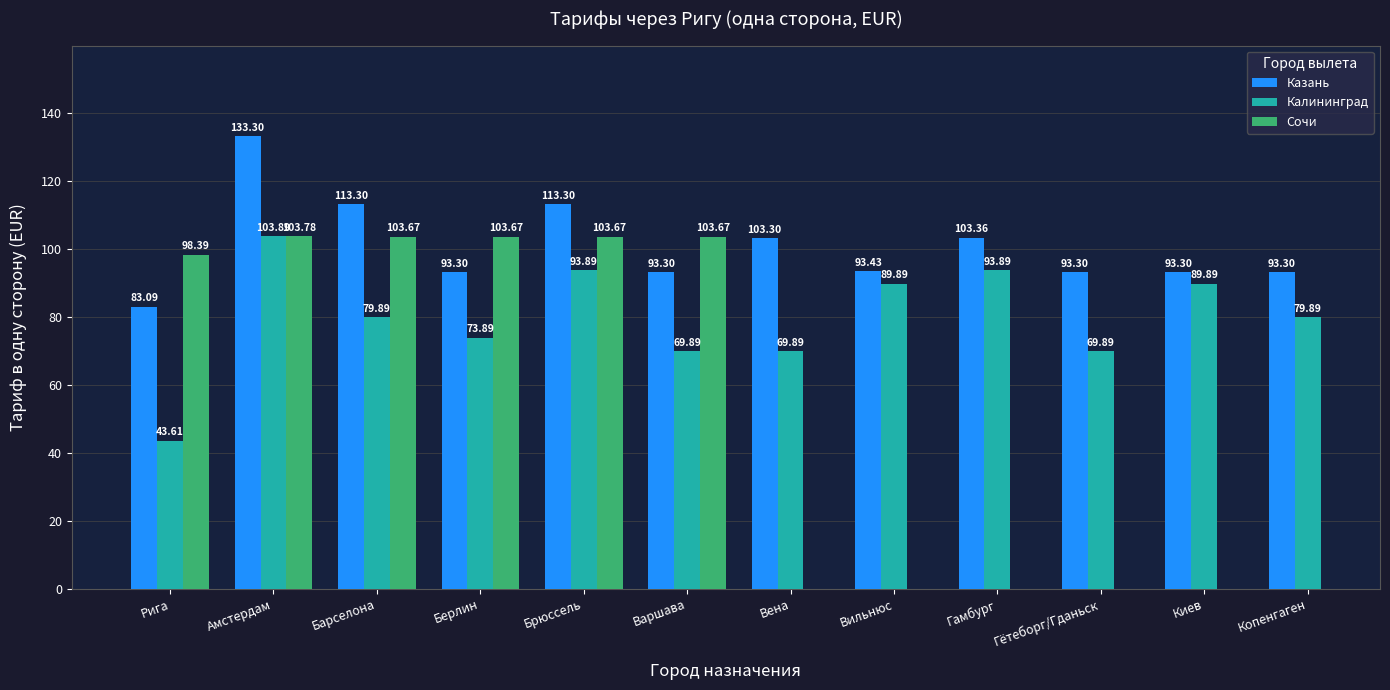

How many values in the Калининград series are below 79?

5